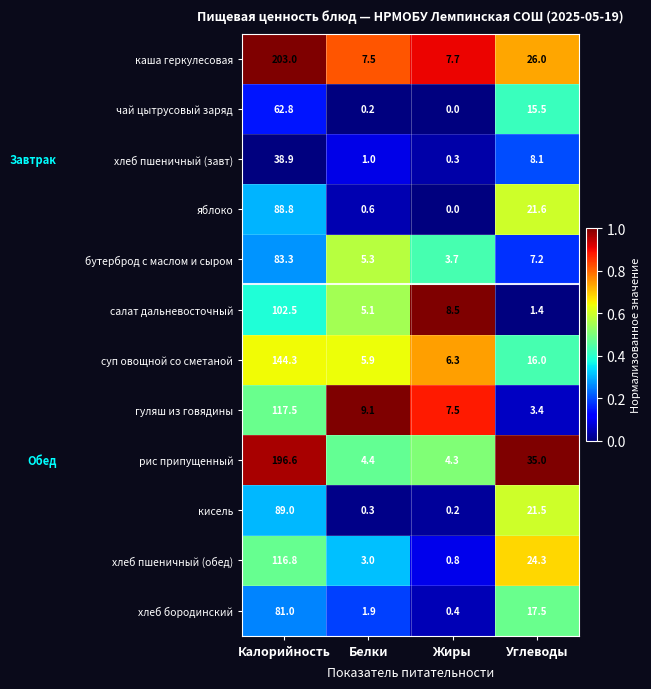

At which category is the sum across all series the highest?

Калорийность